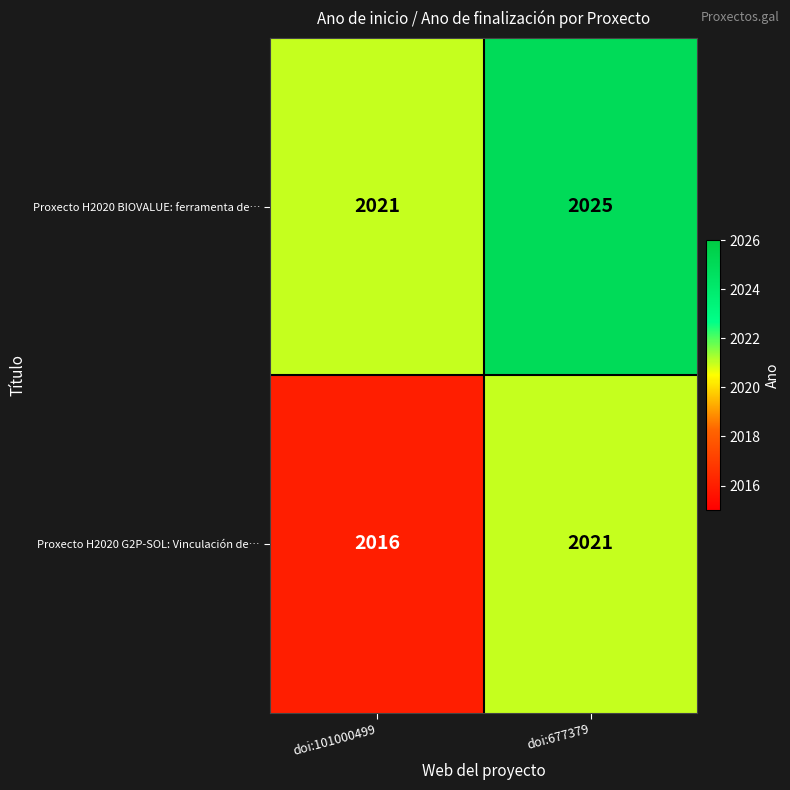

Rank the categories by Proxecto H2020 BIOVALUE: ferramenta de… value from lowest to highest.

doi:101000499, doi:677379